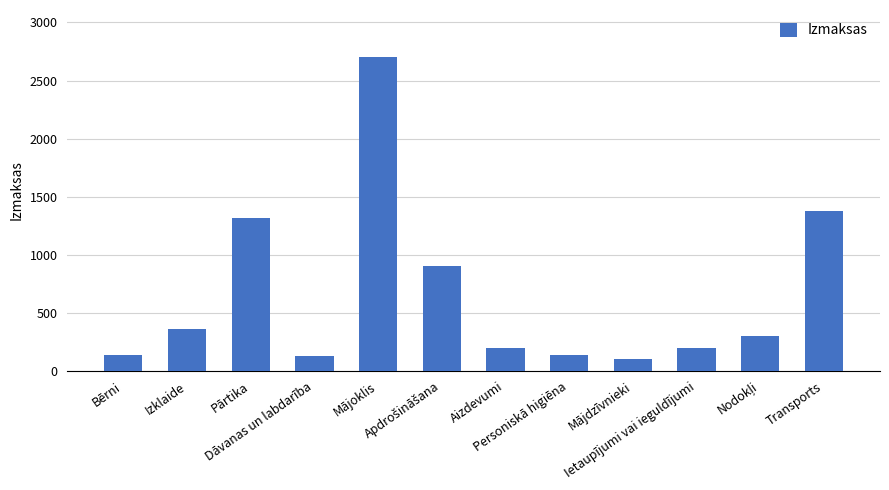

How many data points does each series have?

12